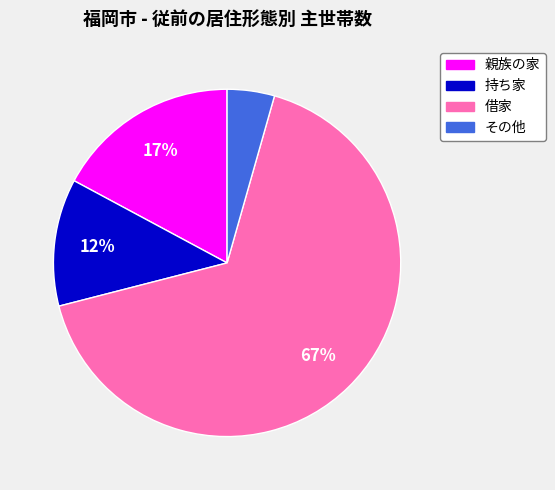

Combined, do 親族の家 and その他 account for over 50%?

No